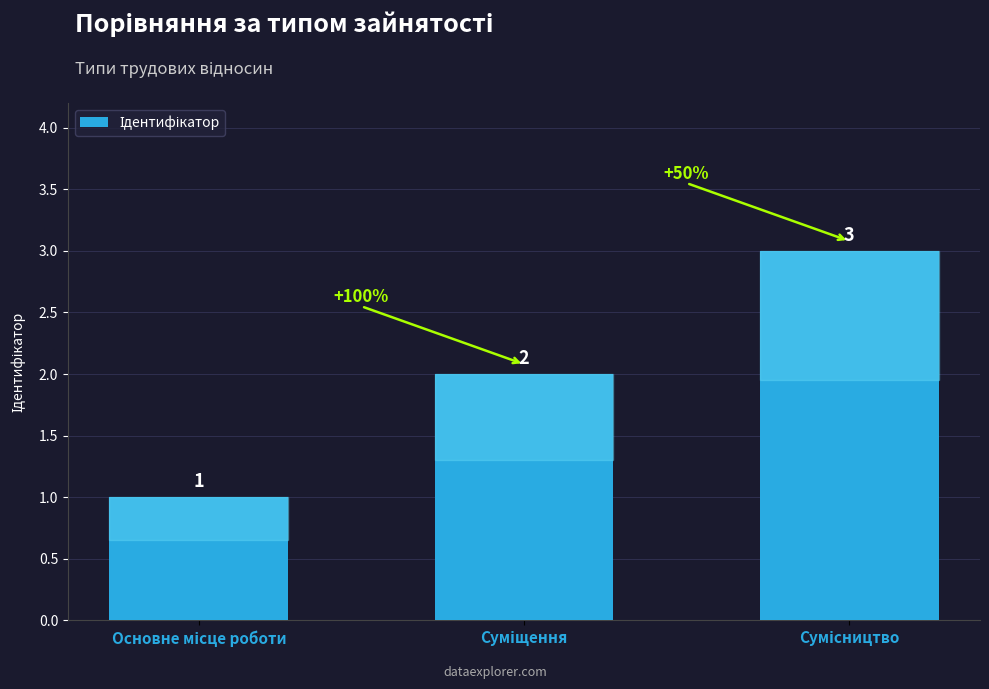

Count the values in the range 1 to 3.

3